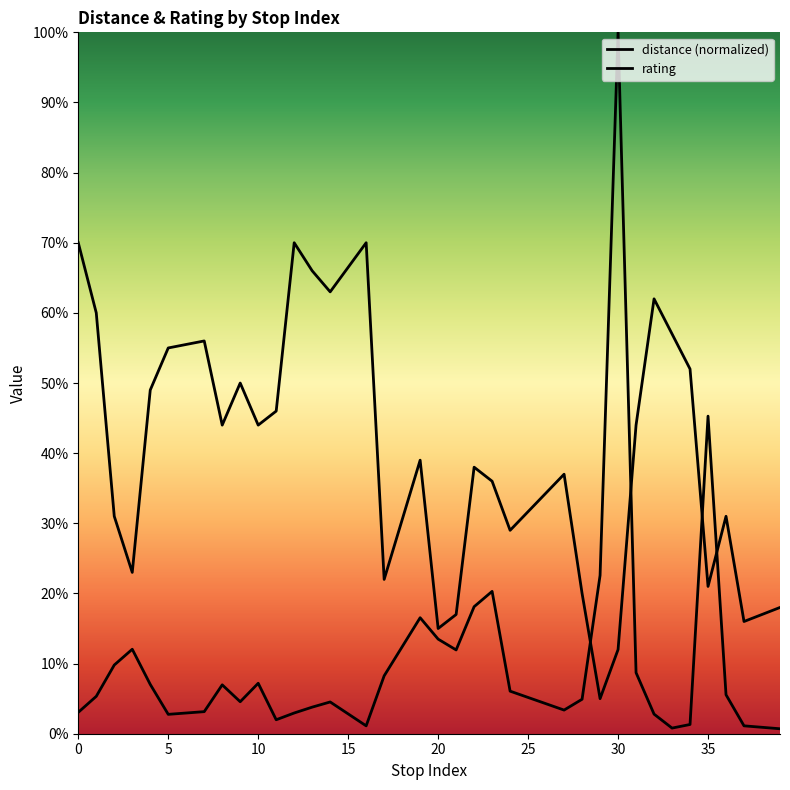

True or false: distance (normalized) and rating cross at least once.

True